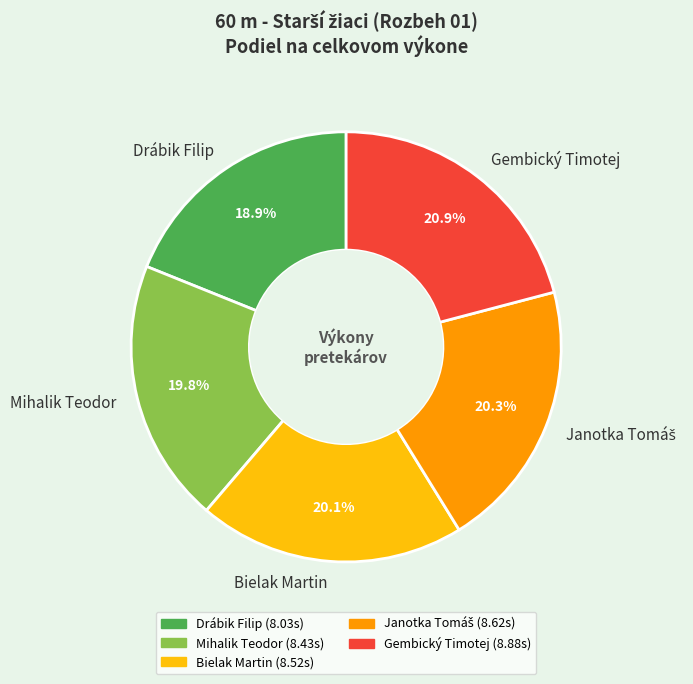

How many segments does this pie chart have?

5